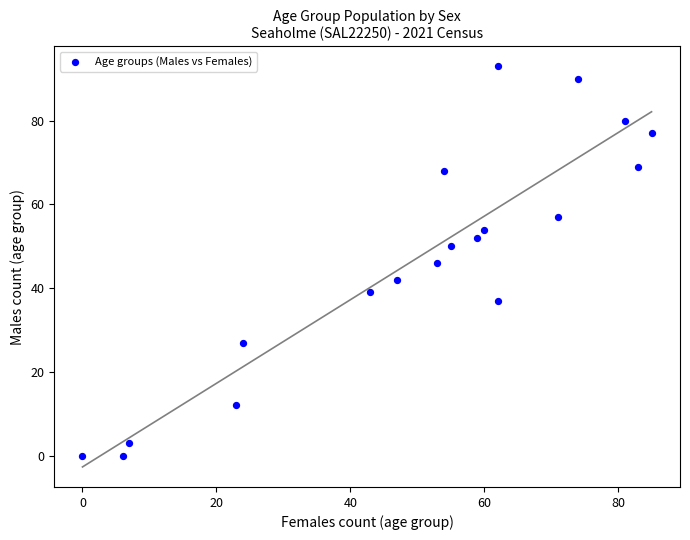

What is the range of X values (max minus min)?

85